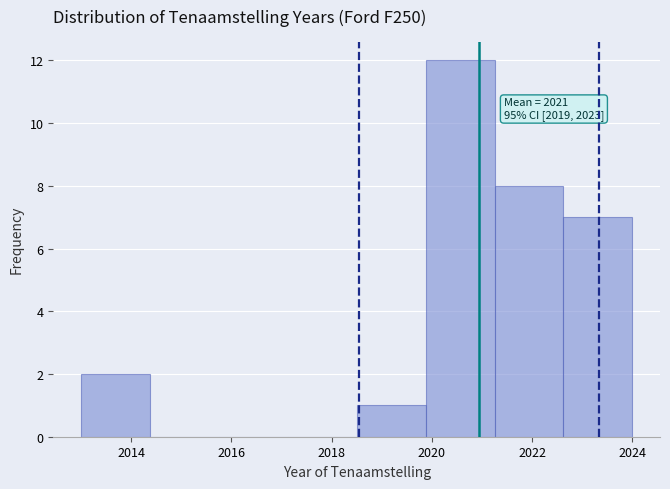

Which range on the x-axis has the tallest bar?

2019.8 to 2021.2